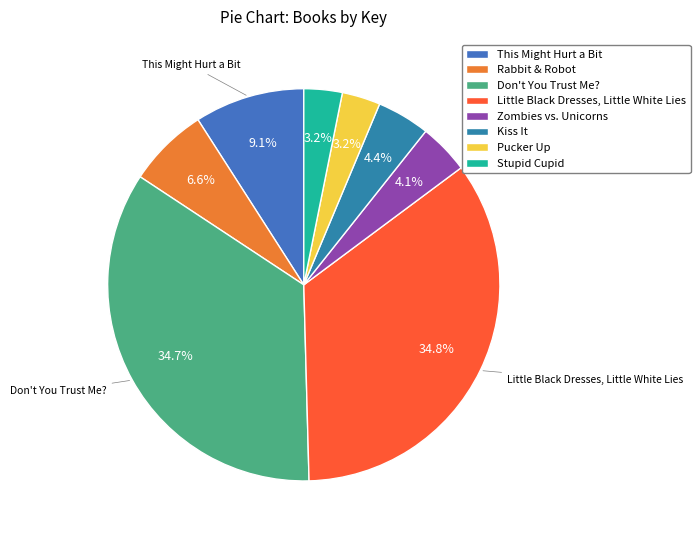

Does Rabbit & Robot represent more than half of the total?

No